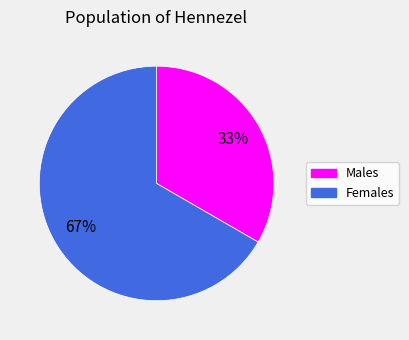

How many slices are in this pie chart?

2